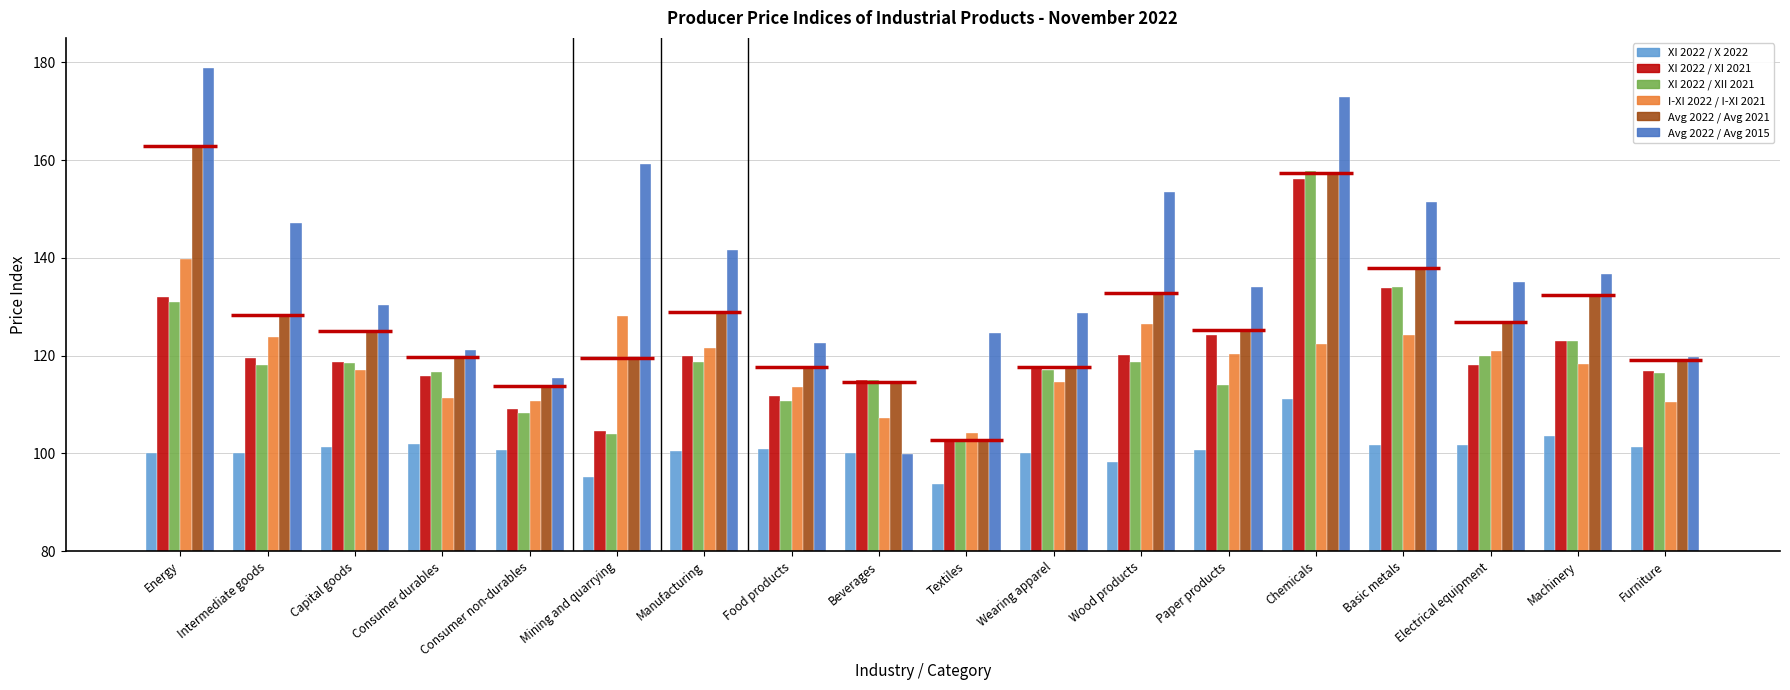

Which has a higher value, Paper products or Chemicals?

Chemicals